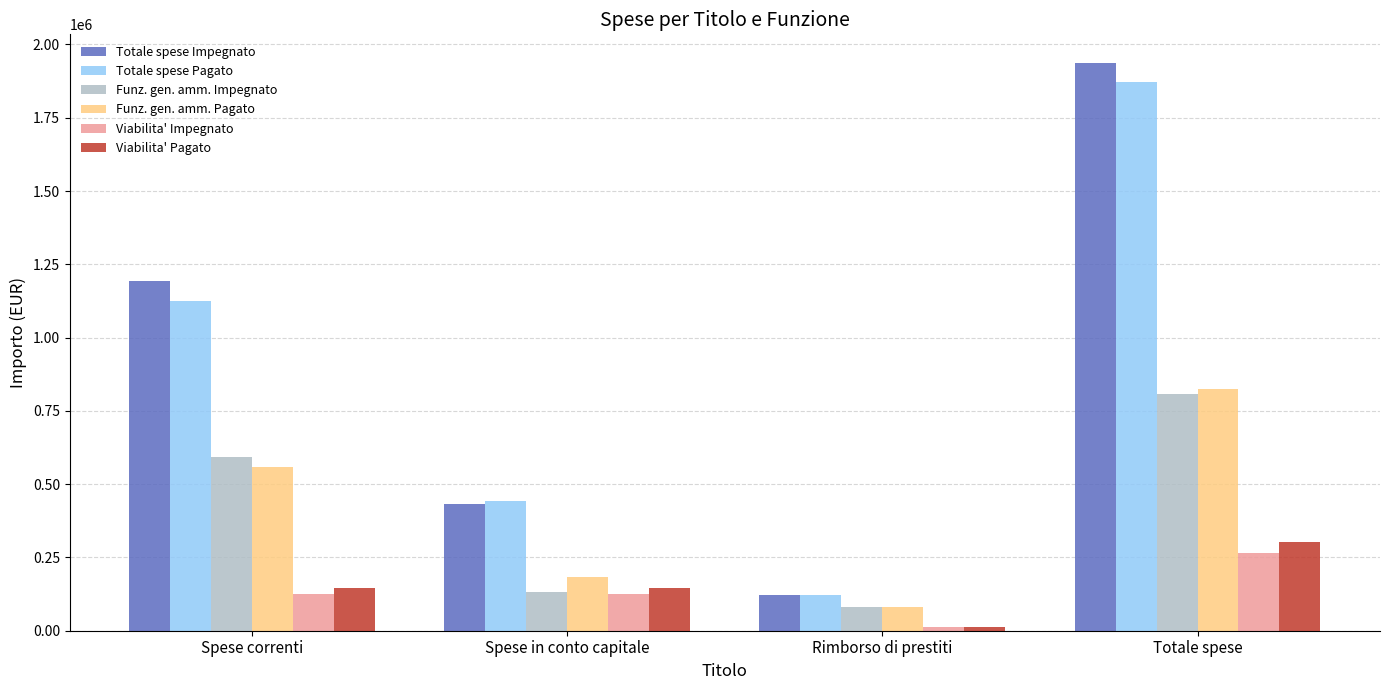

What is the label of the 2nd bar from the left?

Spese in conto capitale